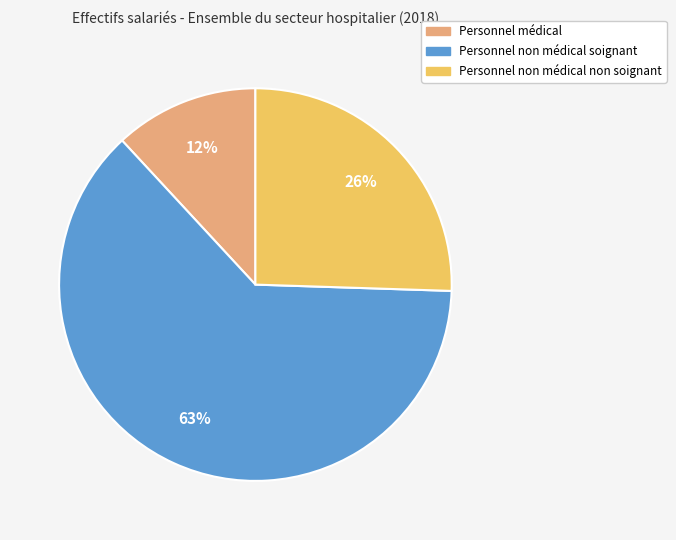

Rank the categories by value from highest to lowest.

Personnel non médical soignant, Personnel non médical non soignant, Personnel médical